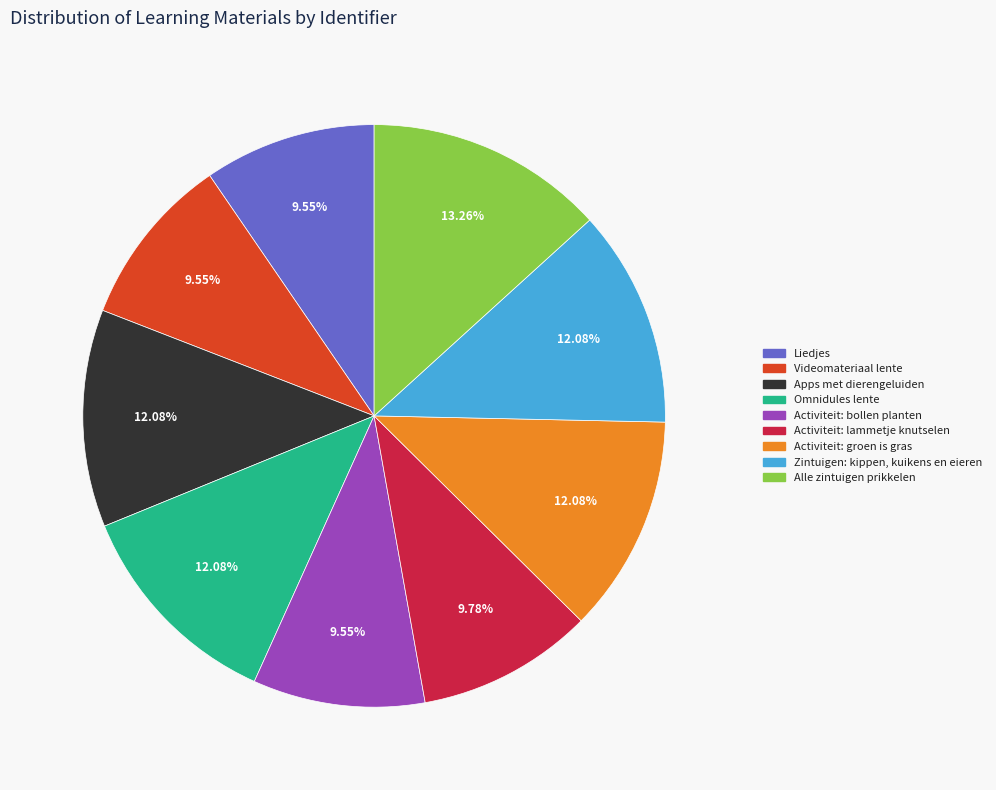

What is the total percentage of Alle zintuigen prikkelen and Omnidules lente?

25.3%